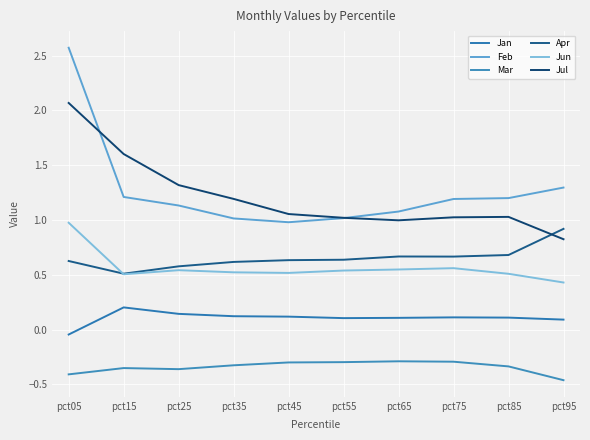

Reading left to right, what are all the values shown in this chart?

Jan: -0.0	0.2	0.1	0.1	0.1	0.1	0.1	0.1	0.1	0.1
Feb: 2.6	1.2	1.1	1.0	1.0	1.0	1.1	1.2	1.2	1.3
Mar: -0.4	-0.4	-0.4	-0.3	-0.3	-0.3	-0.3	-0.3	-0.3	-0.5
Apr: 0.6	0.5	0.6	0.6	0.6	0.6	0.7	0.7	0.7	0.9
Jun: 1.0	0.5	0.5	0.5	0.5	0.5	0.5	0.6	0.5	0.4
Jul: 2.1	1.6	1.3	1.2	1.1	1.0	1.0	1.0	1.0	0.8